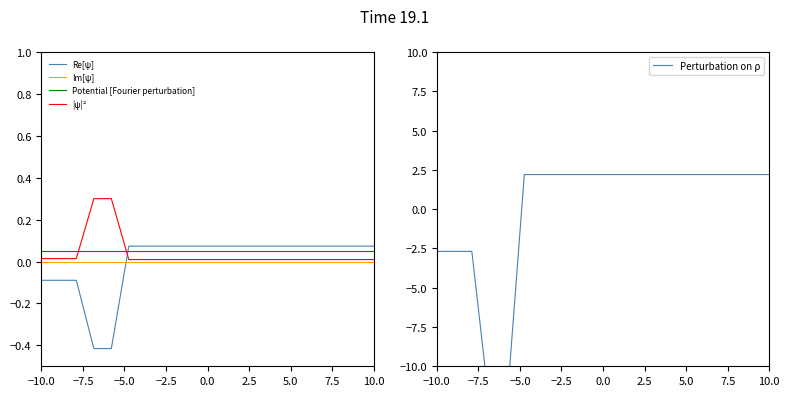

What is the smallest value displayed?

-12.5